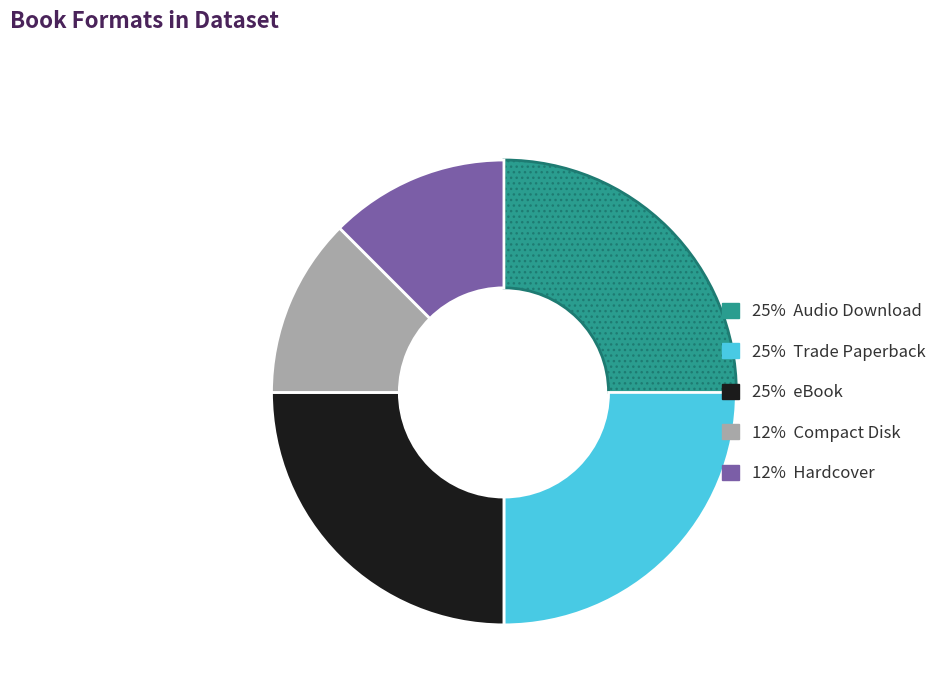

Does any single category account for the majority?

No